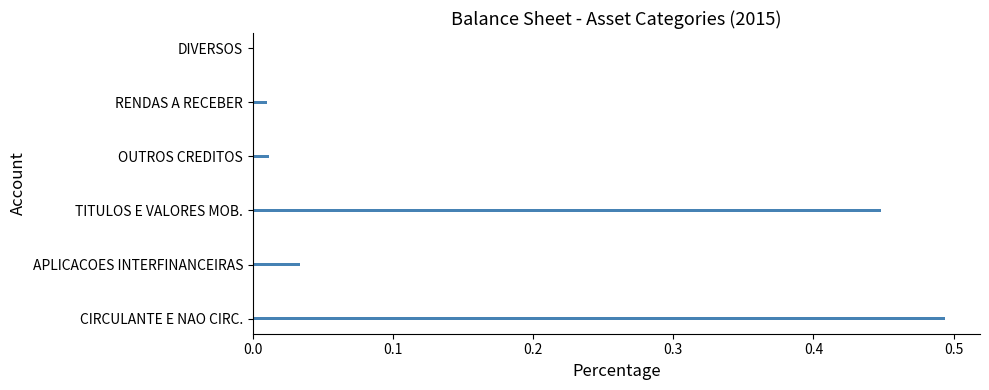

What is the sum of all values?

1.0